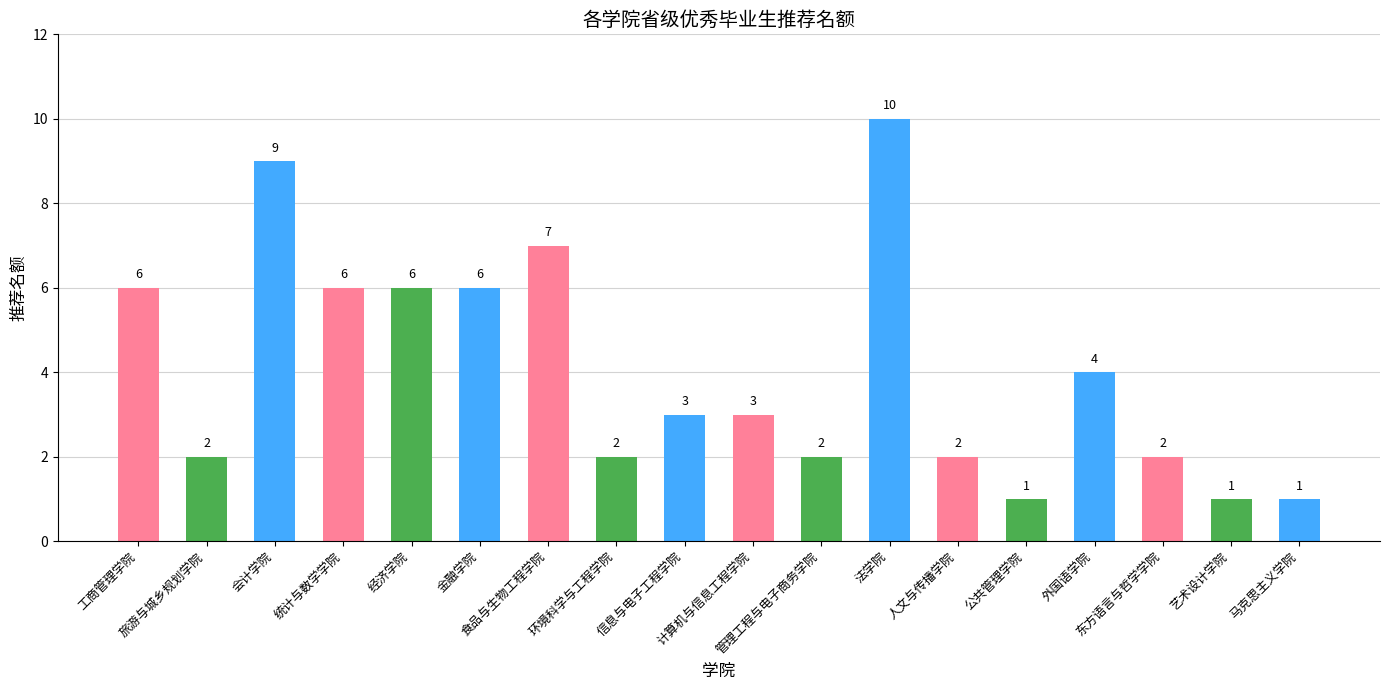

What is the smallest value displayed?

1